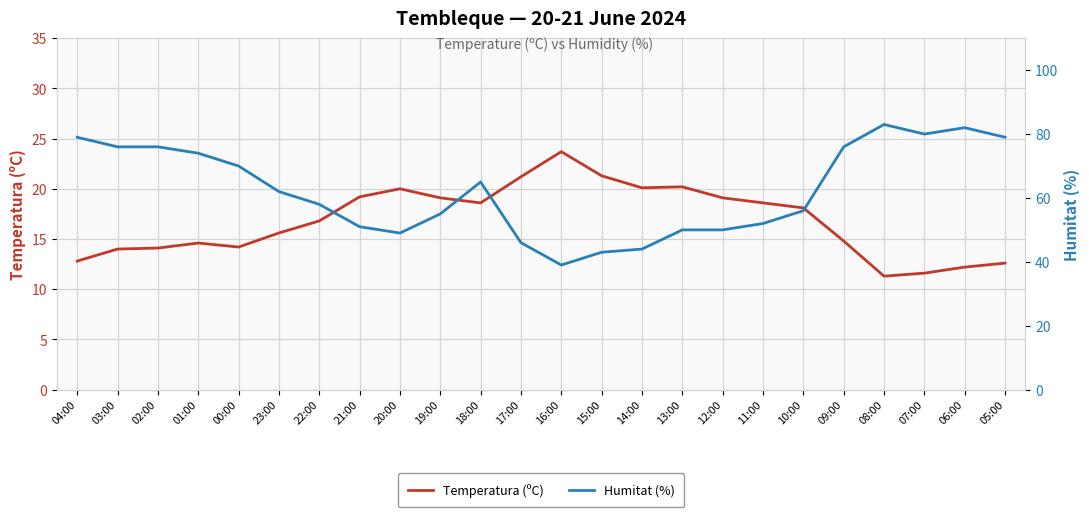

What is the approximate value of Humitat (%) at 15:00?

43.0